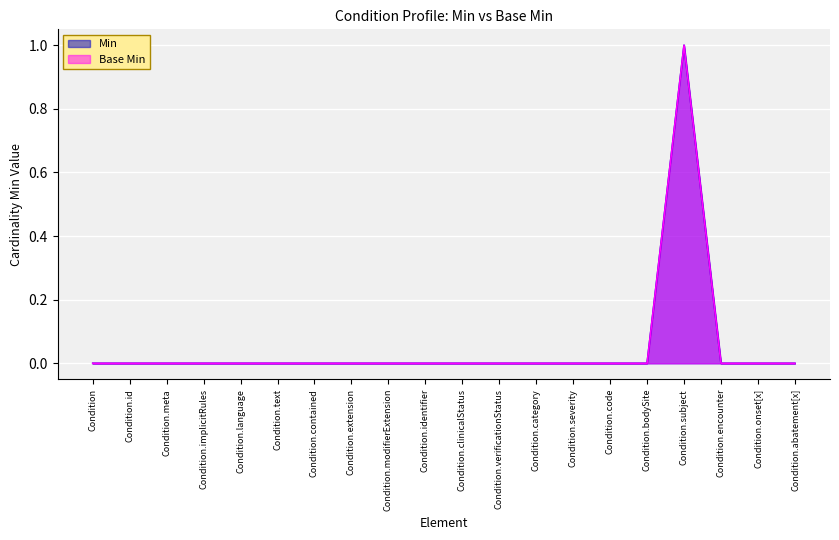

How many lines are shown in the chart?

2